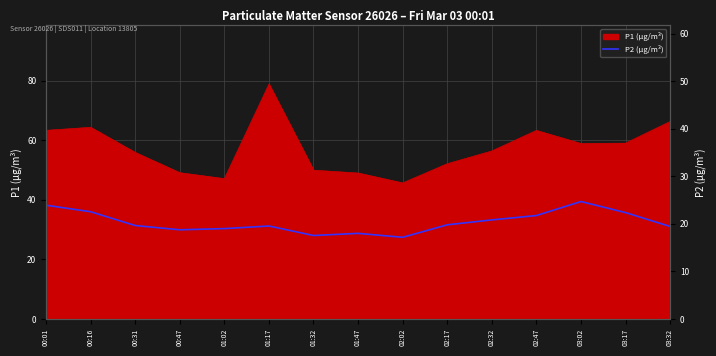

Reading right to left, extract all data points from this chart.

03:32=19.4	03:17=22.4	03:02=24.7	02:47=21.8	02:32=20.8	02:17=19.8	02:02=17.2	01:47=18.0	01:32=17.6	01:17=19.6	01:02=19.0	00:47=18.8	00:31=19.6	00:16=22.6	00:01=23.9